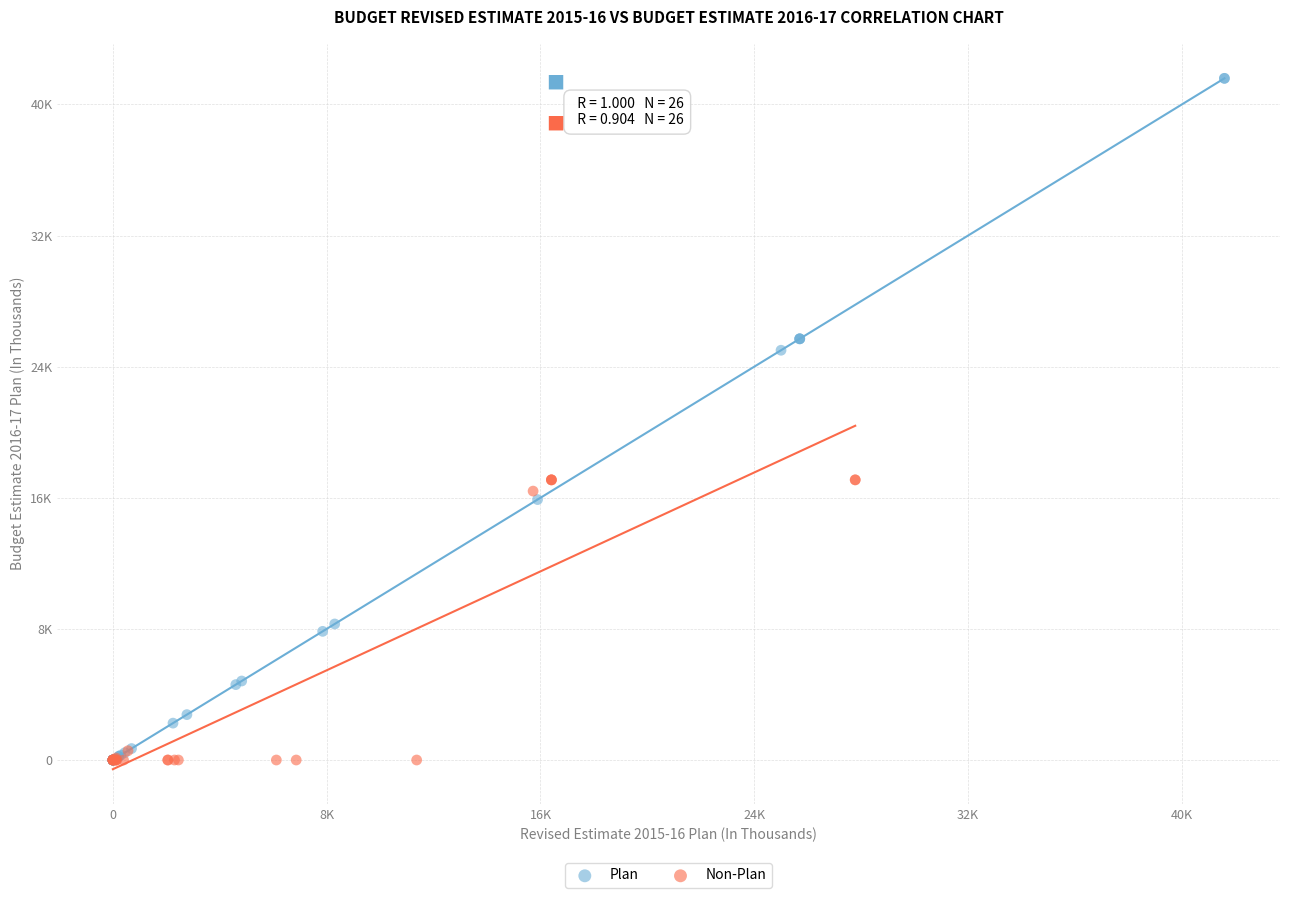

What are all the series names shown in the legend?

Plan, Non-Plan